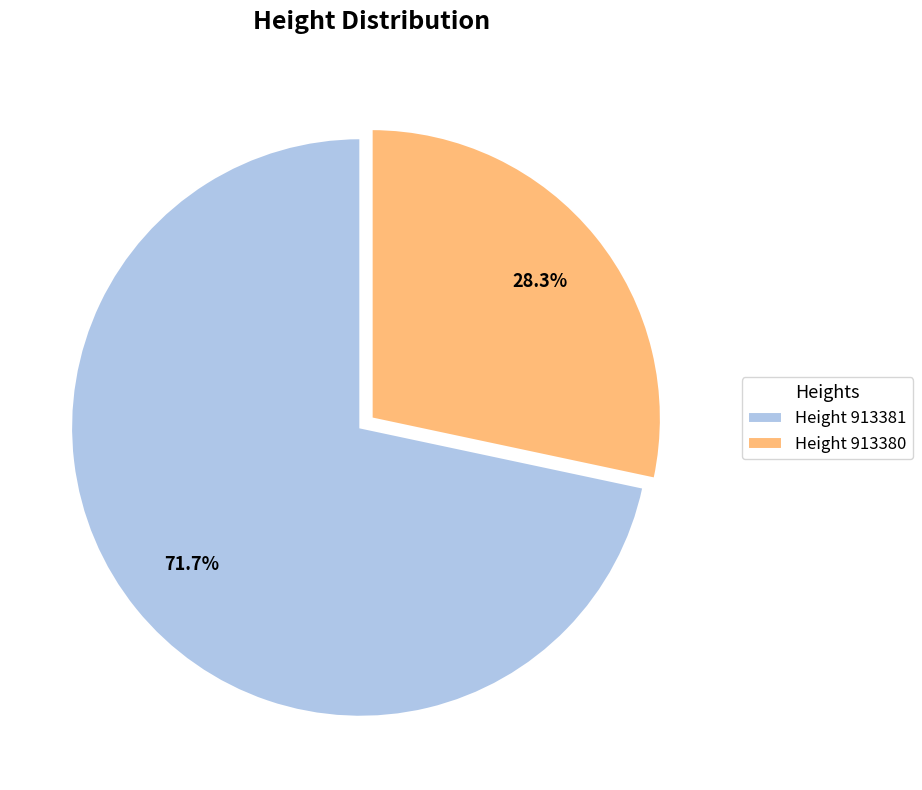

Rank the categories by value from highest to lowest.

Height 913381, Height 913380